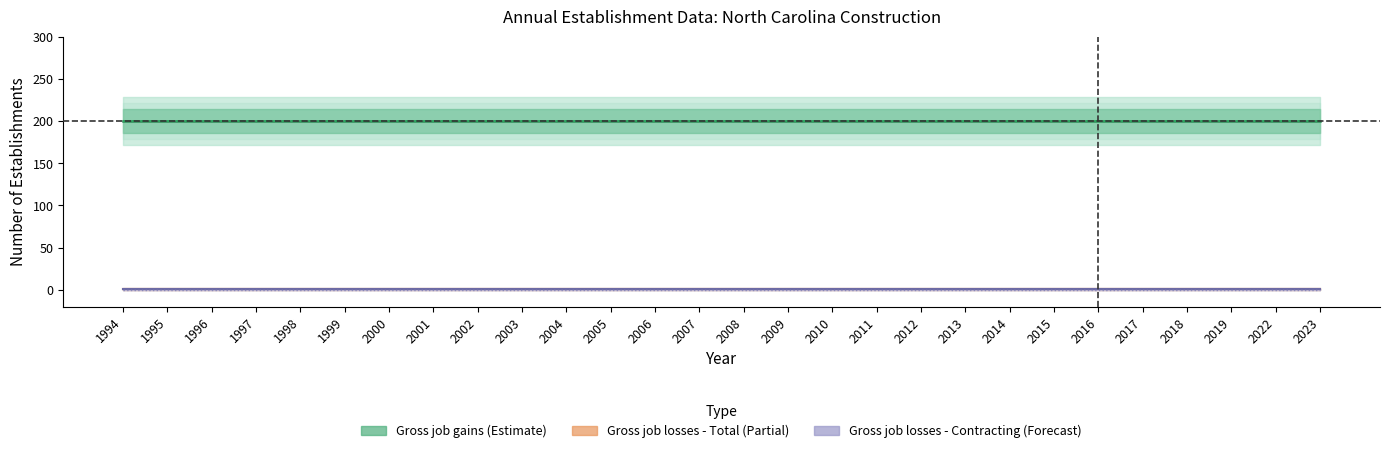

Is the value of Gross job losses - Contracting at 1998 greater than the value of Gross job gains - Opening at 2009?

No